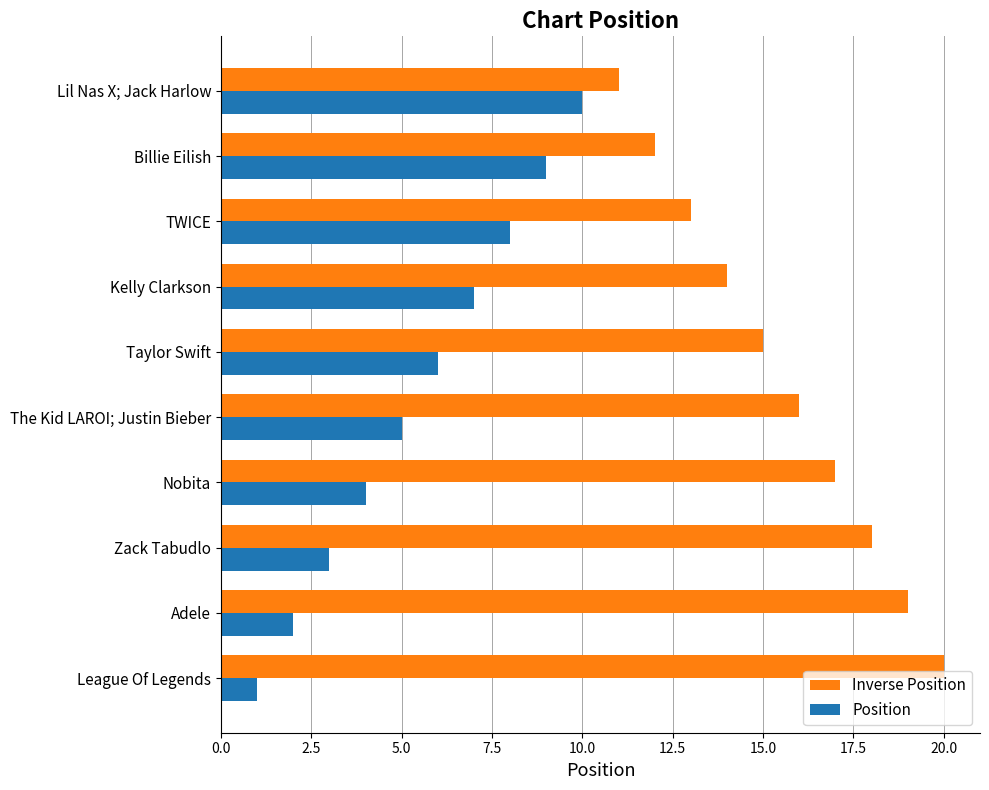

At Billie Eilish, list the series in order from smallest to largest.

Position, Inverse Position